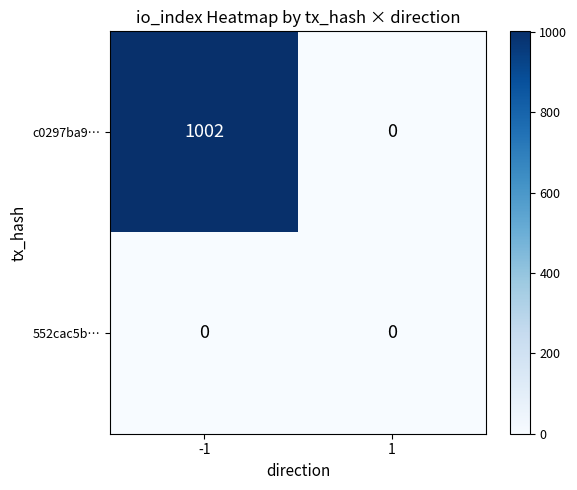

What is the maximum value for c0297ba9…?

1002